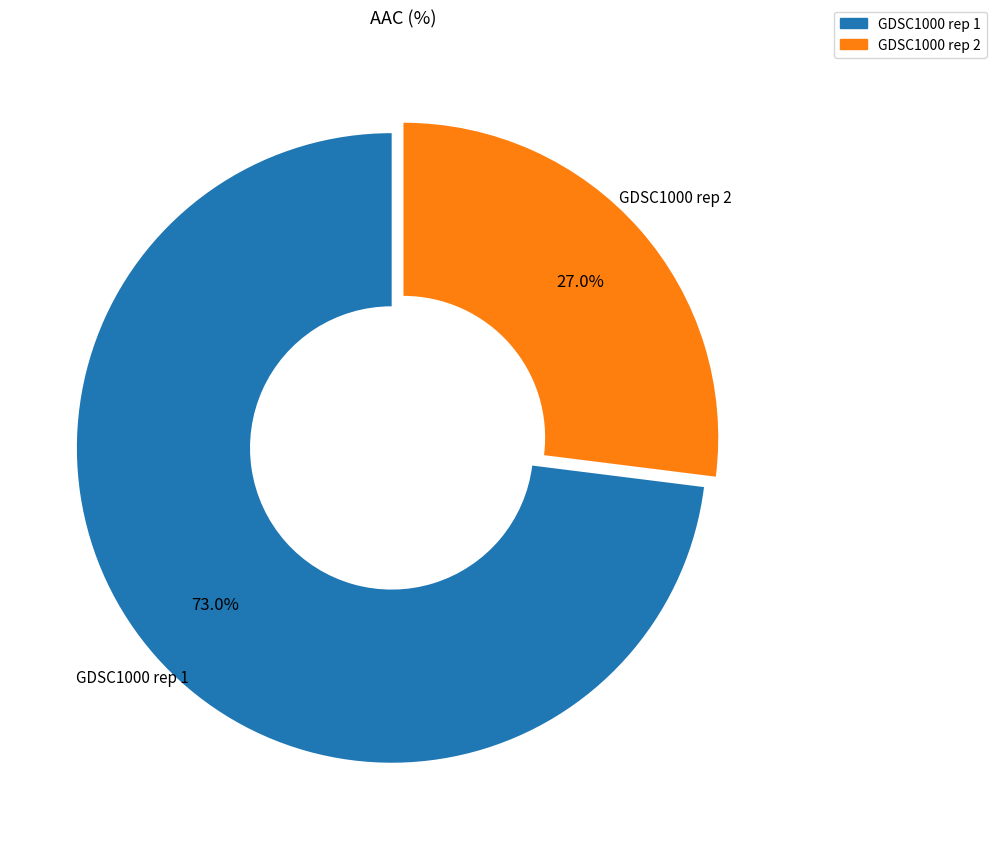

To the nearest percent, what is the combined percentage of GDSC1000 rep 2 and GDSC1000 rep 1?

100%